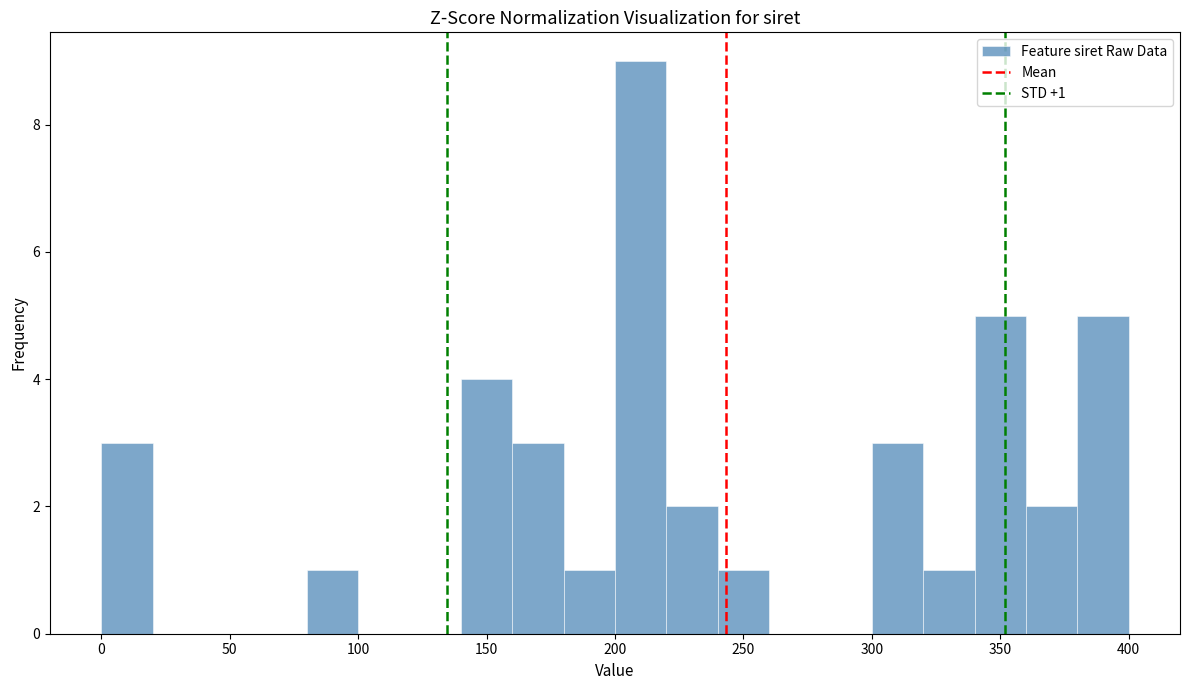

Which range on the x-axis has the tallest bar?

200 to 220